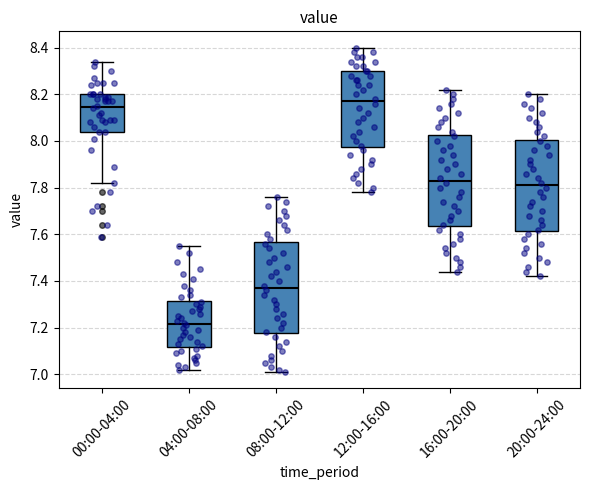

Which box has the highest median line?

12:00-16:00